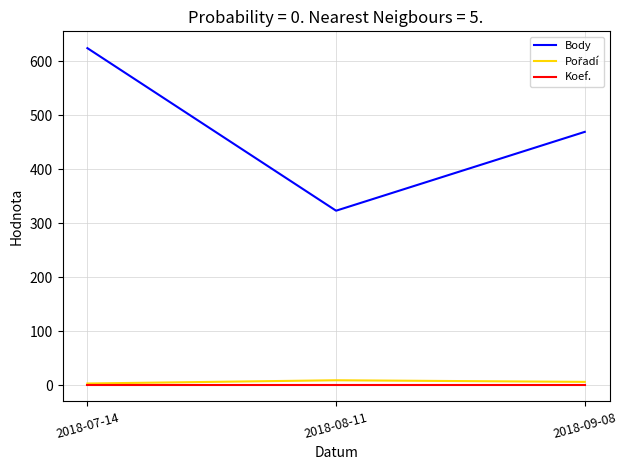

Is it true that Body equals 323 at 2018-08-11?

True